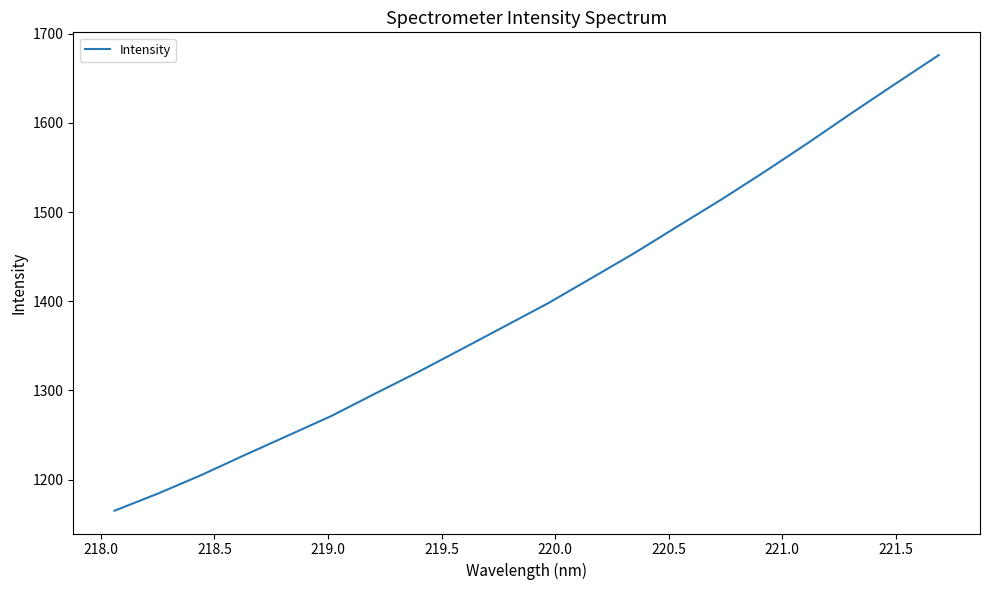

What is the greatest value displayed?

1675.9